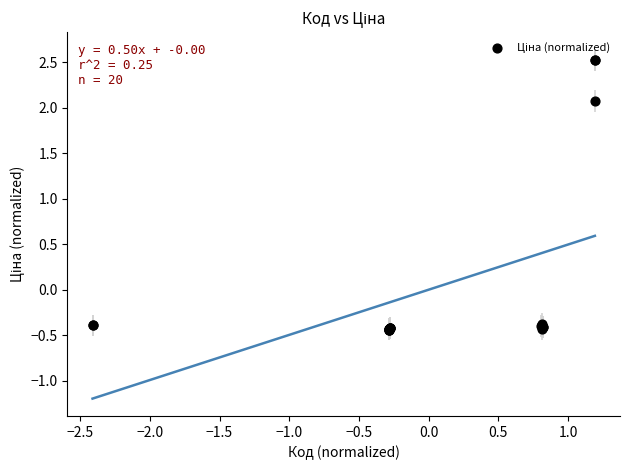

What Y value in the scatter plot is closest to 1?

2.1